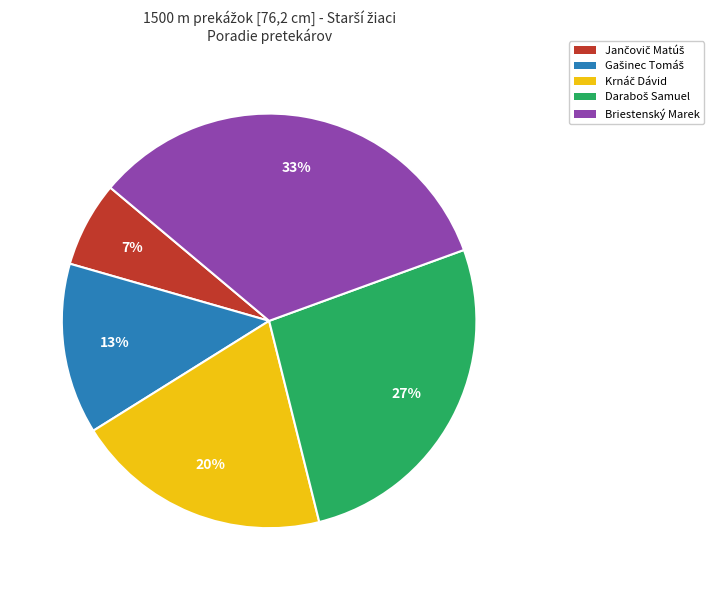

What percentage is the Briestenský Marek slice, to the nearest percent?

33%